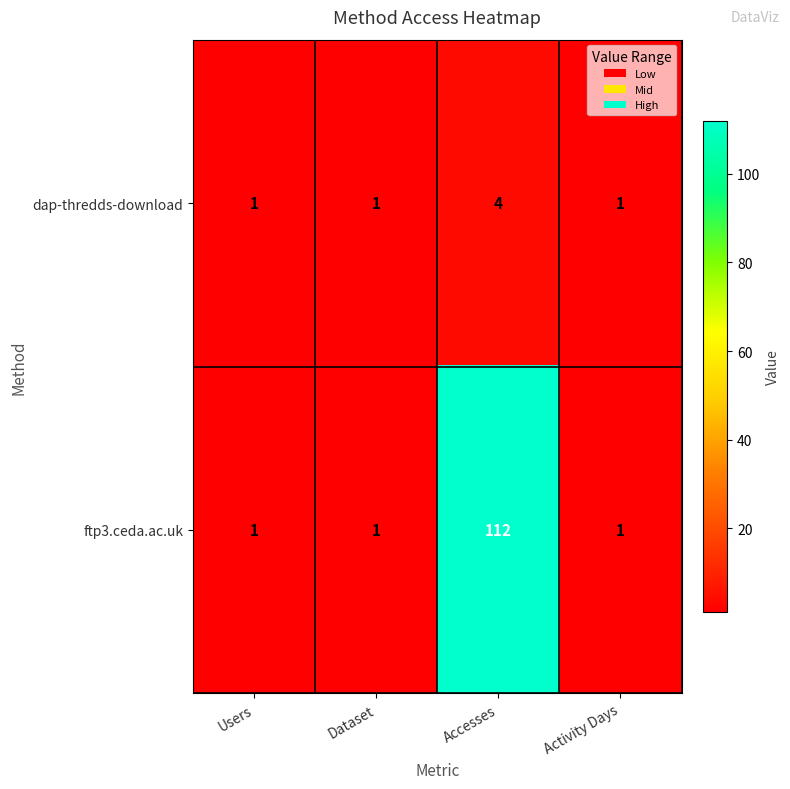

What is the highest value of the ftp3.ceda.ac.uk series?

112